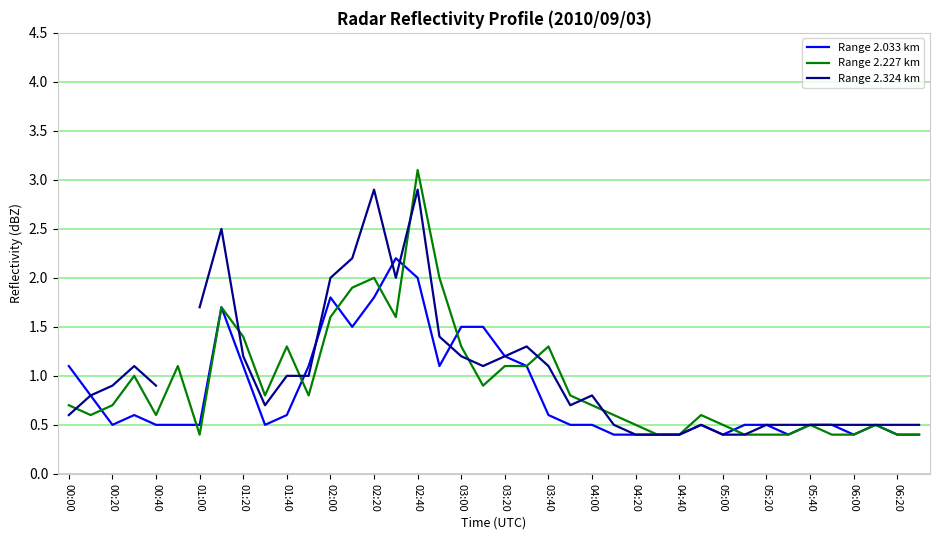

How many times do Range 2.324 km and Range 2.227 km cross each other?

8